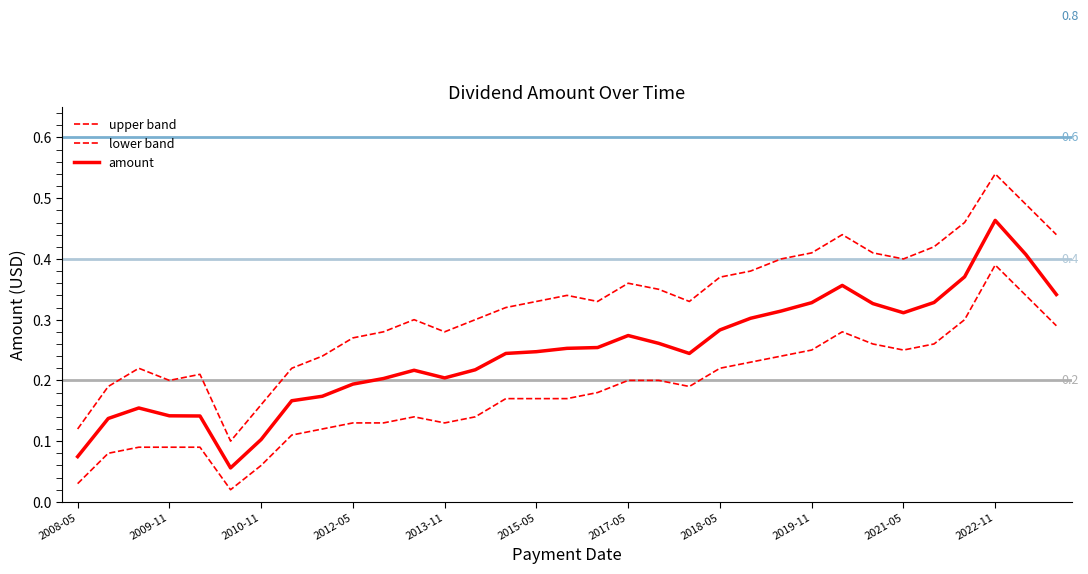

Reading right to left, what are all the values shown in this chart?

upper band: 0.4	0.5	0.5	0.5	0.4	0.4	0.4	0.4	0.4	0.4	0.4	0.4	0.3	0.3	0.4	0.3	0.3	0.3	0.3	0.3	0.3	0.3	0.3	0.3	0.2	0.2	0.2	0.1	0.2	0.2	0.2	0.2	0.1
lower band: 0.3	0.3	0.4	0.3	0.3	0.2	0.3	0.3	0.2	0.2	0.2	0.2	0.2	0.2	0.2	0.2	0.2	0.2	0.2	0.1	0.1	0.1	0.1	0.1	0.1	0.1	0.1	0.0	0.1	0.1	0.1	0.1	0.0
amount: 0.3	0.4	0.5	0.4	0.3	0.3	0.3	0.4	0.3	0.3	0.3	0.3	0.2	0.3	0.3	0.3	0.3	0.2	0.2	0.2	0.2	0.2	0.2	0.2	0.2	0.2	0.1	0.1	0.1	0.1	0.2	0.1	0.1